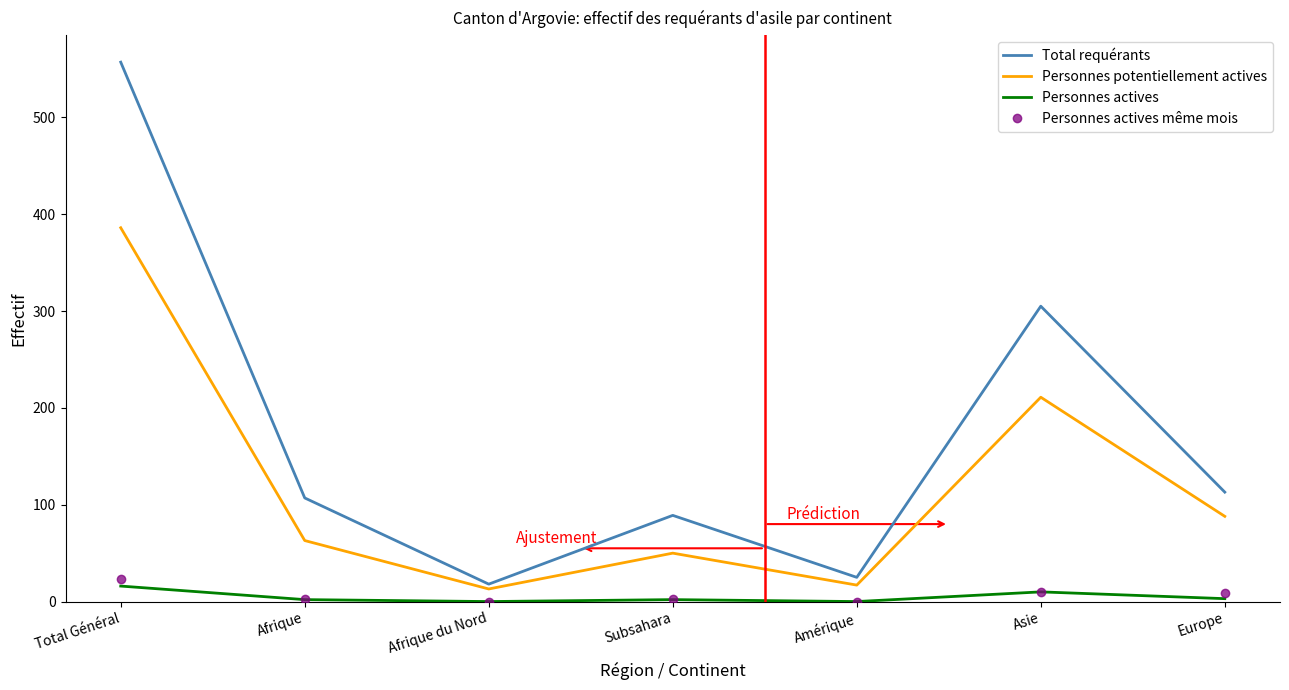

The value of Personnes actives même mois at Afrique is 3. True or false?

True